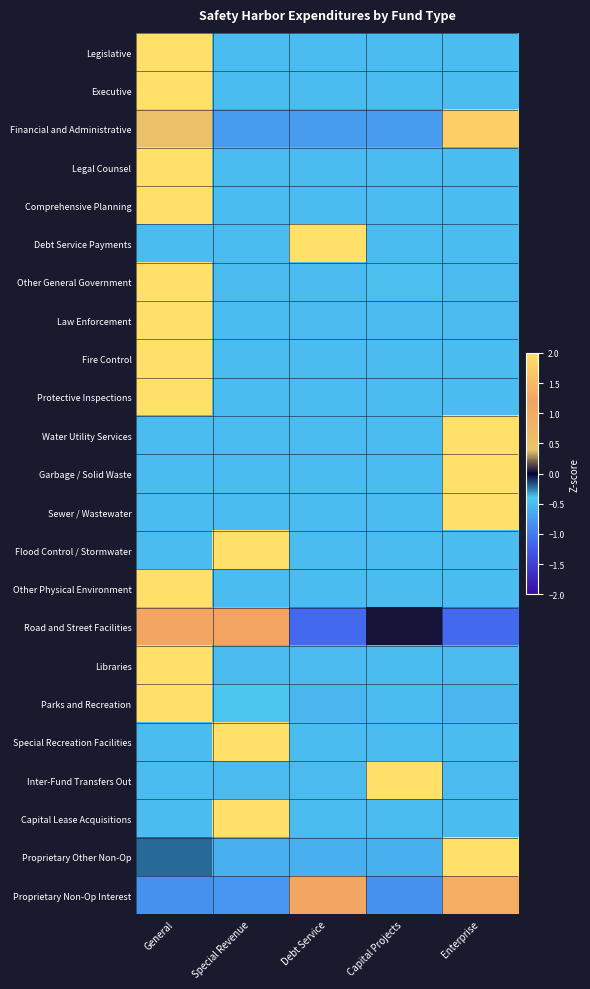

Which series has the largest range (max minus min)?

Proprietary Other Non-Op